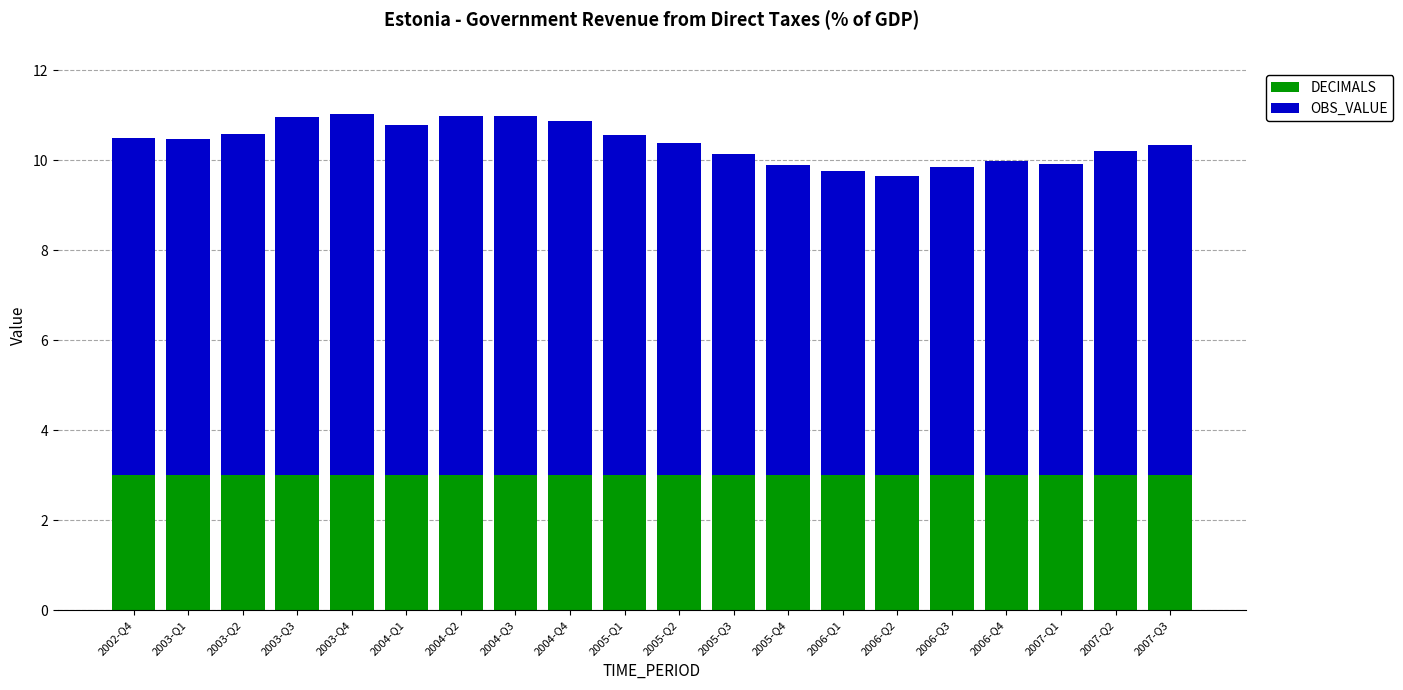

What is the sum of all DECIMALS values?

60.0